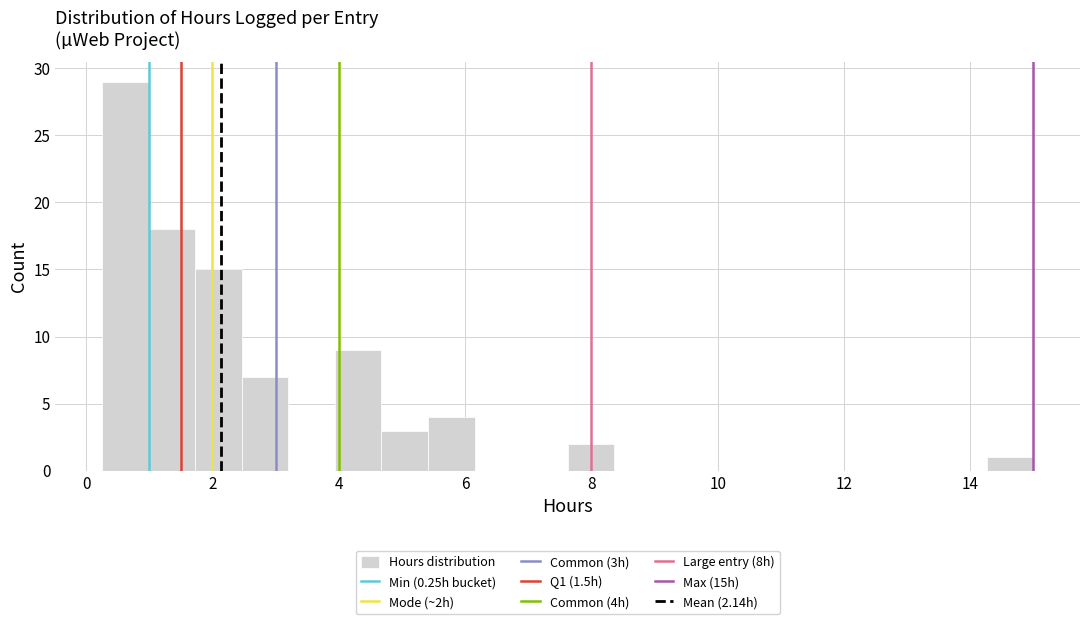

Around what value on the x-axis is the tallest bar? Give the approximate position of its centre, as read against the axis.

0.6